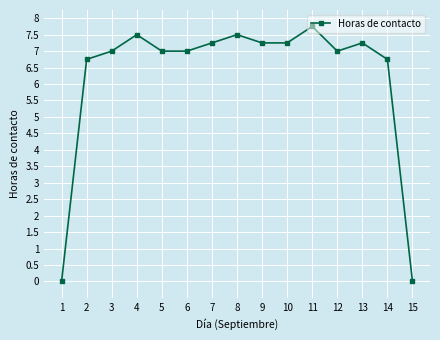

How many lines are shown in the chart?

1